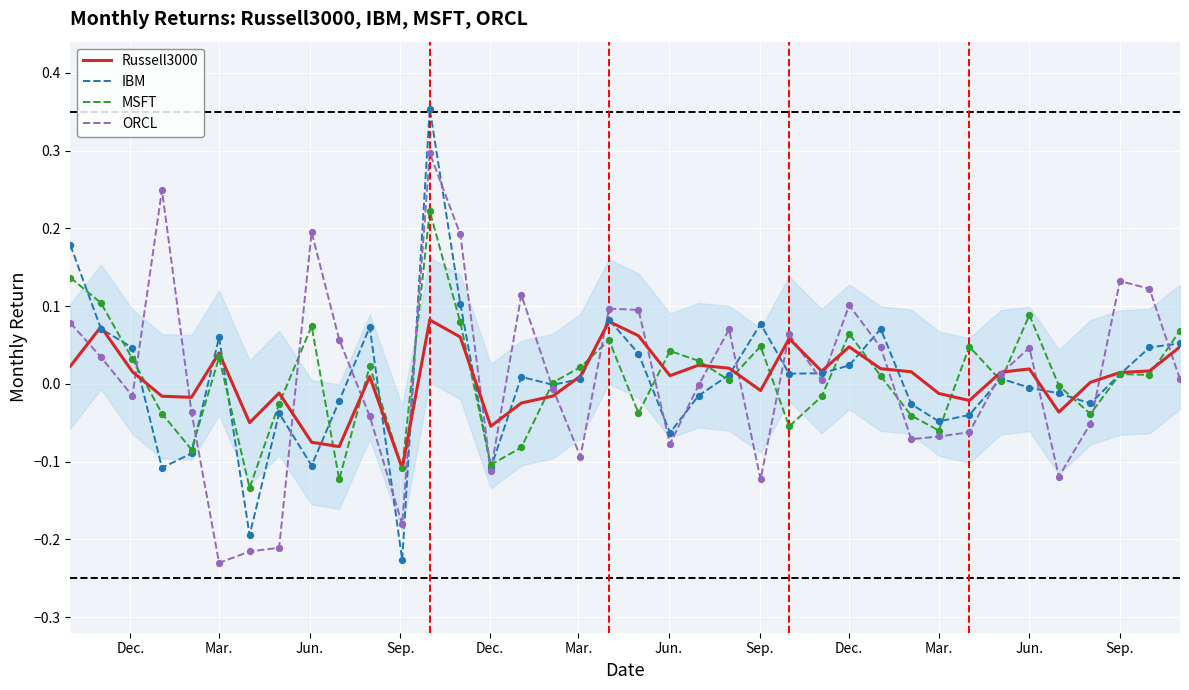

Which series has the largest range (max minus min)?

IBM